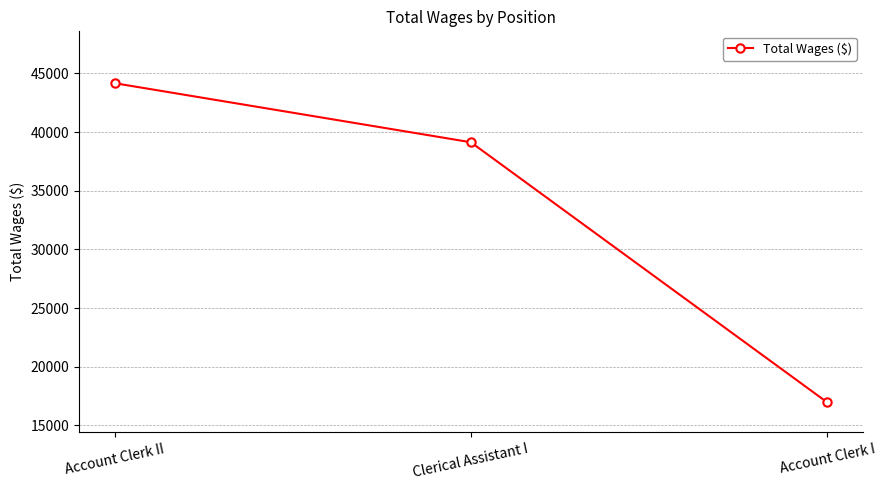

List the labels in order of value, smallest first.

Account Clerk I, Clerical Assistant I, Account Clerk II